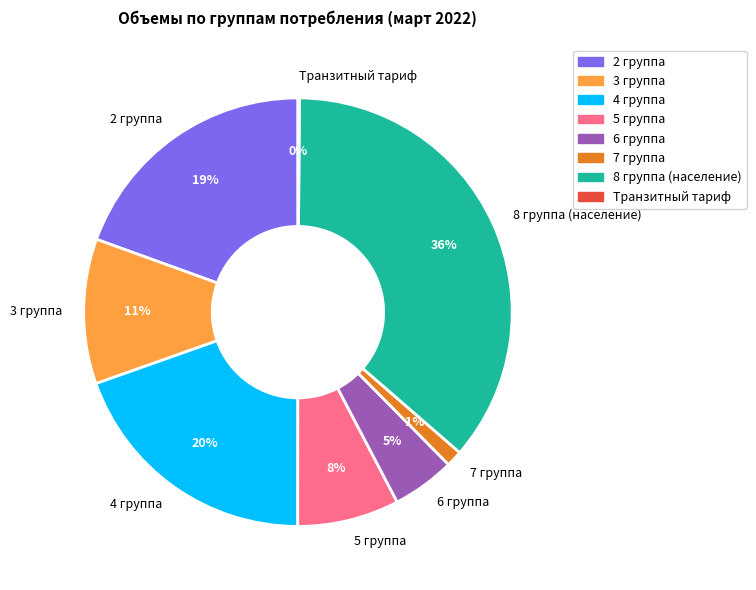

What is the largest slice in the pie chart?

8 группа (население)